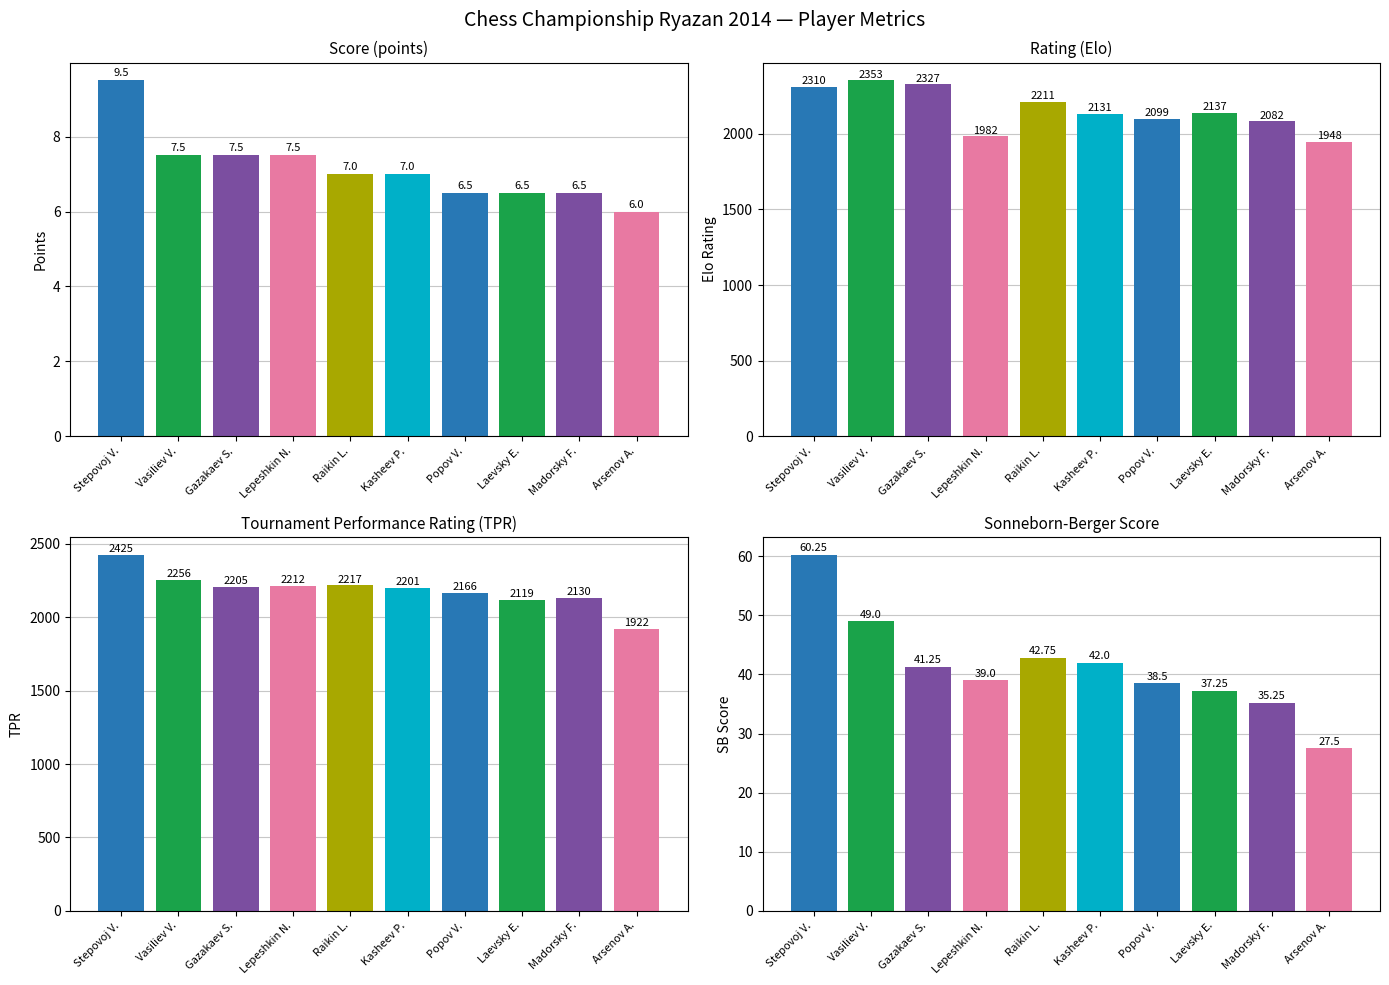

What is the maximum value for Rating?

2353.0